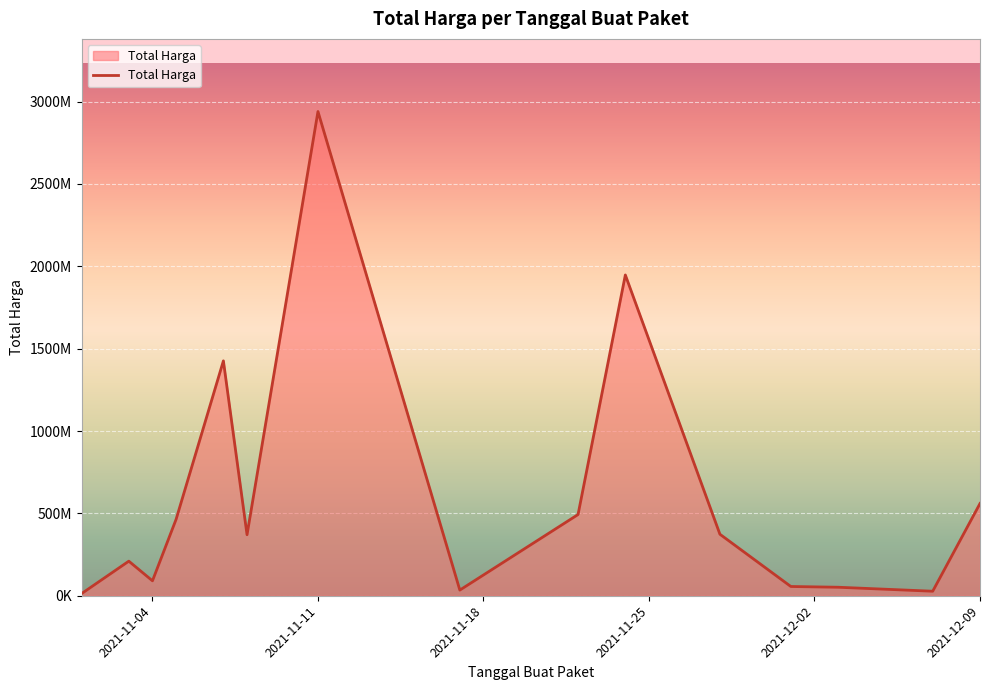

Does the chart have visible grid lines?

Yes